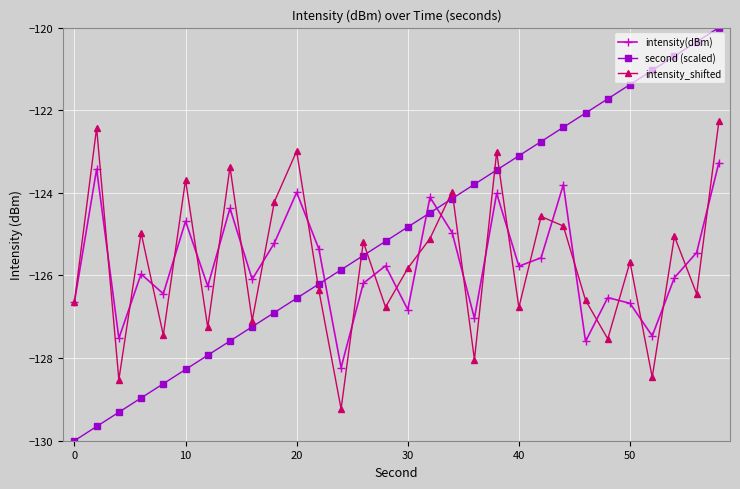

What is the maximum value shown in the chart?

-120.0